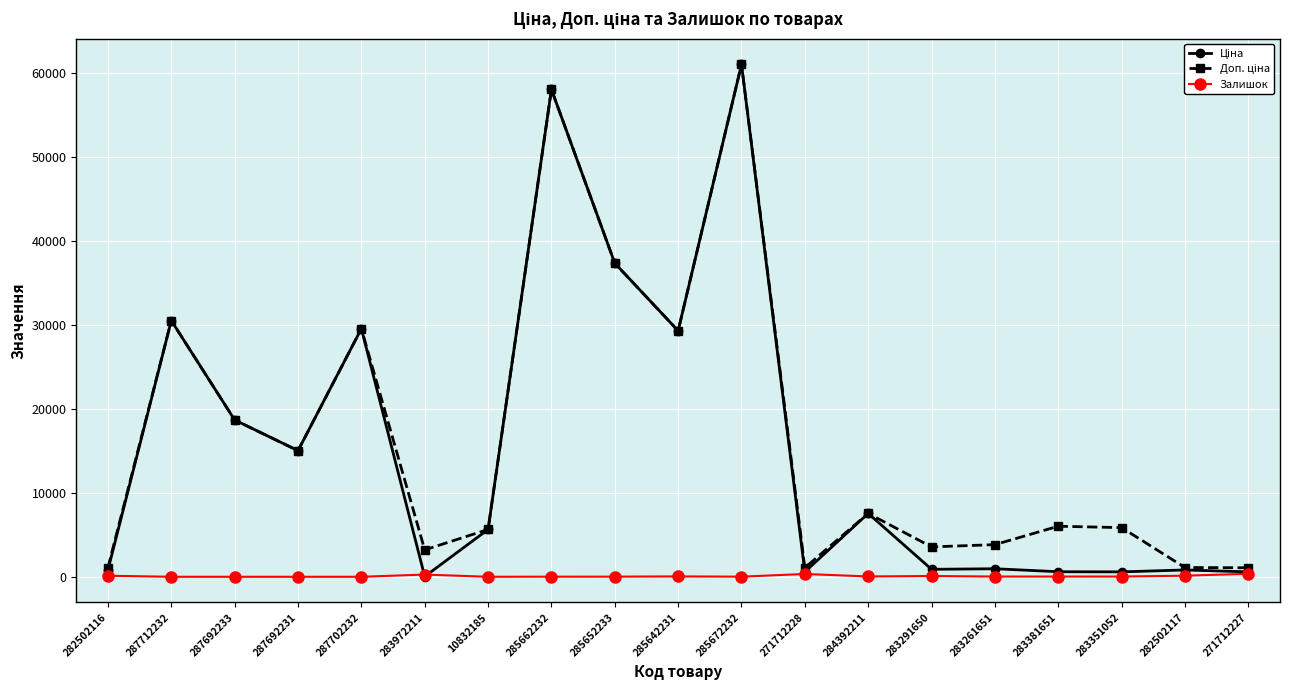

True or false: Залишок has a value of 333.0 at 271712228.

True